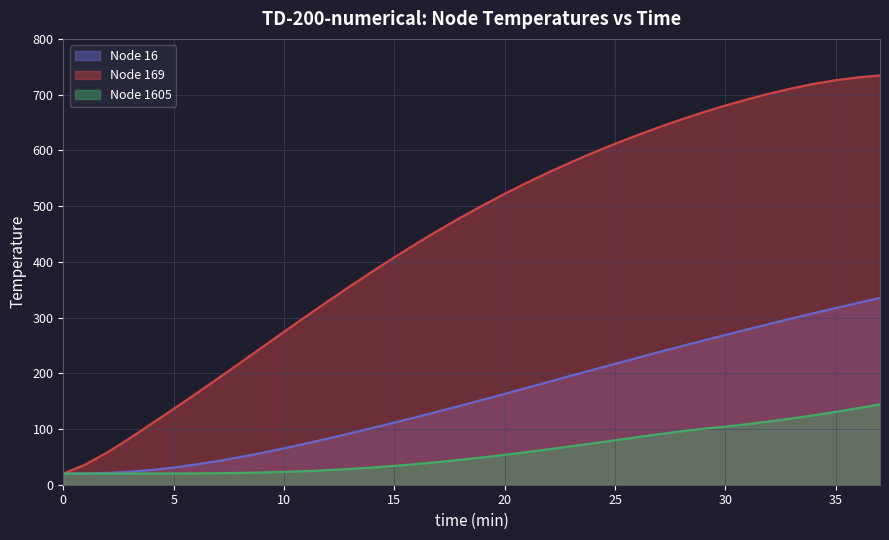

What are all the series names shown in the legend?

Node 16, Node 169, Node 1605